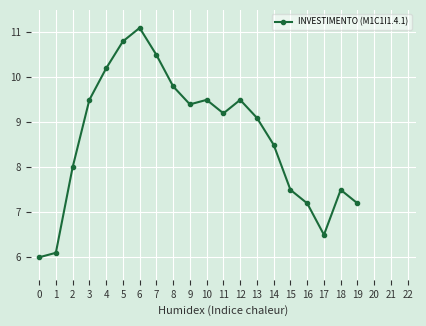

How many data points does each series have?

20